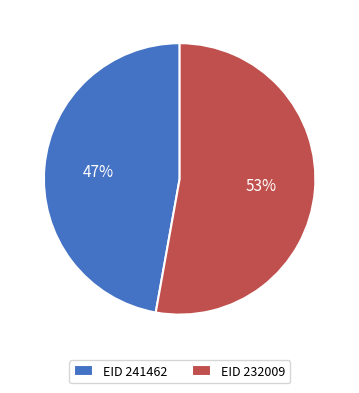

To the nearest percent, what percentage of the pie is EID 241462?

47%